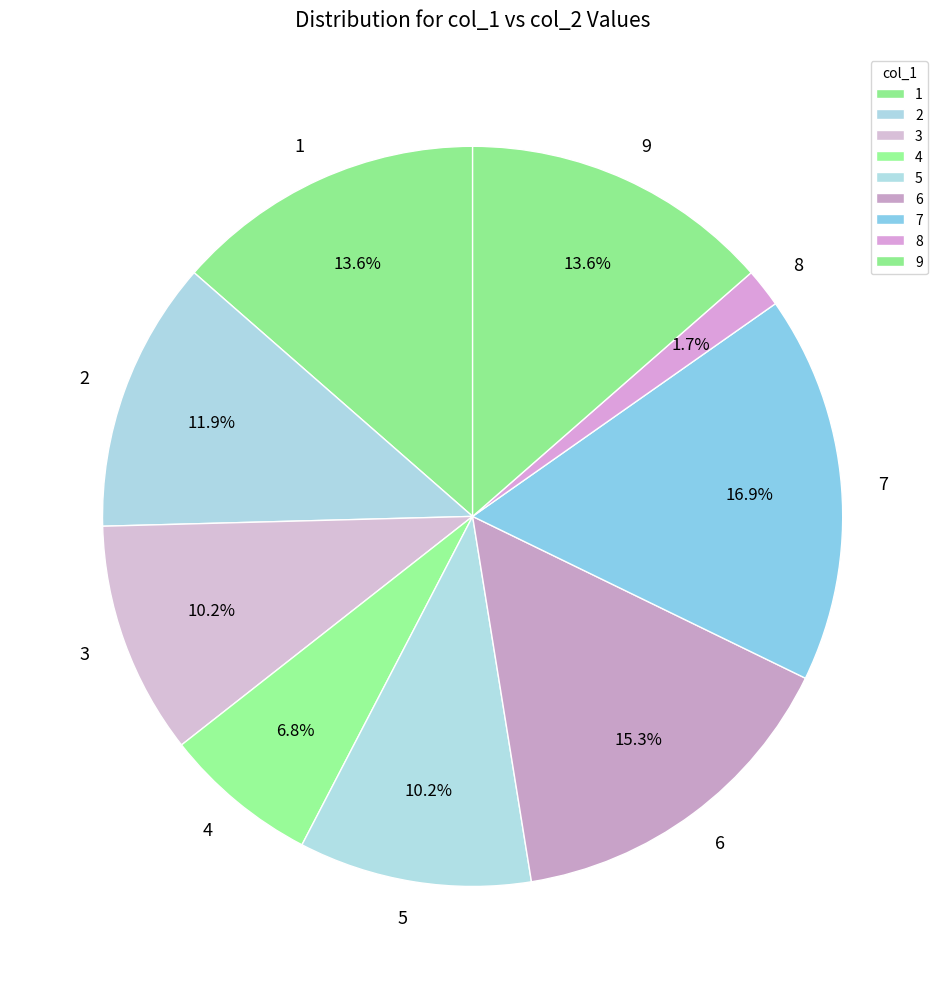

How much of the chart is everything except 2?

88.1%